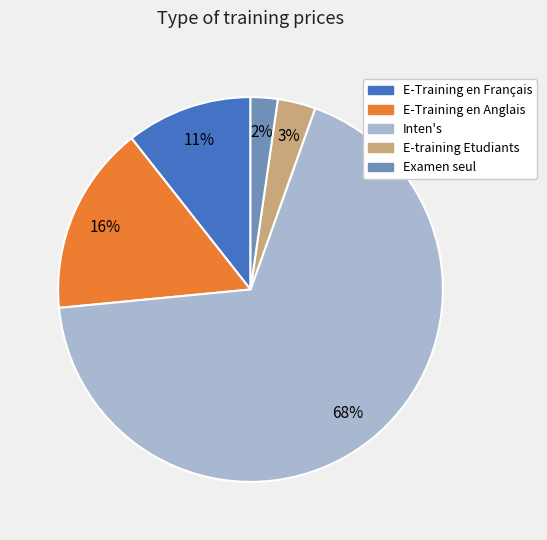

Which slice is the largest?

Inten's